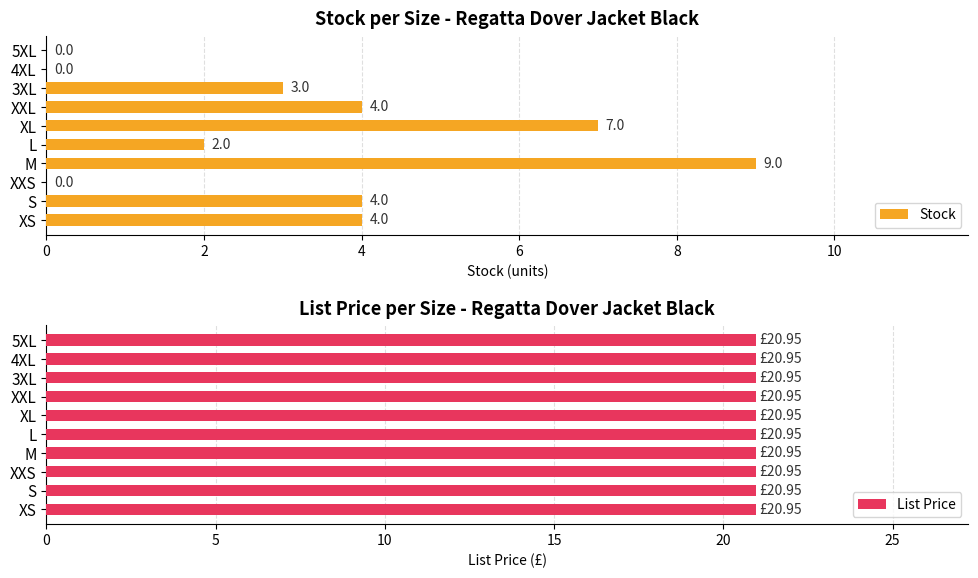

What is the difference between the maximum and minimum values in the Stock series?

9.0